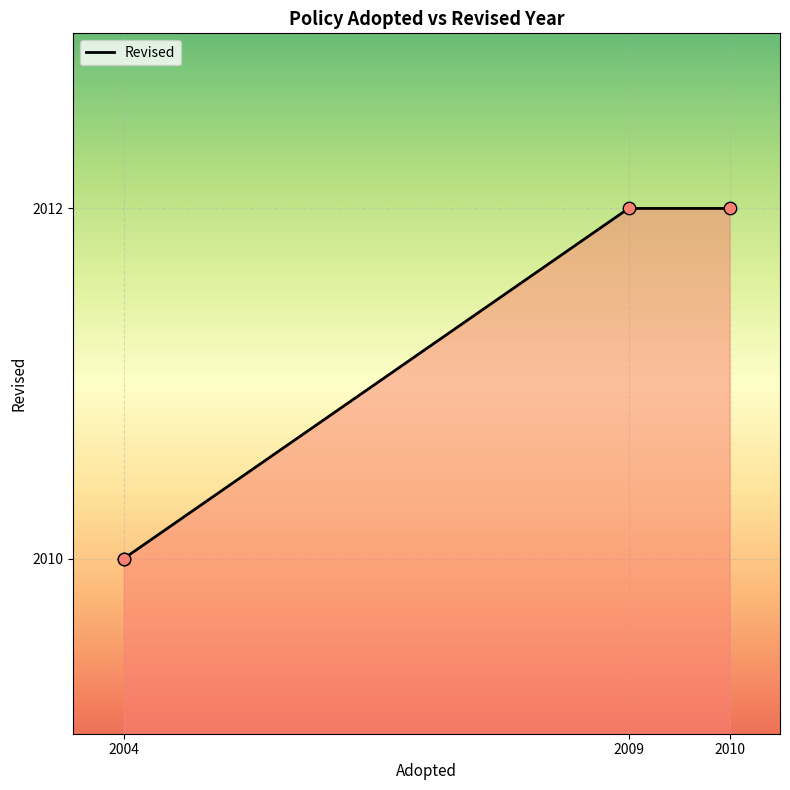

Between 2010 and 2009, which is larger?

2010